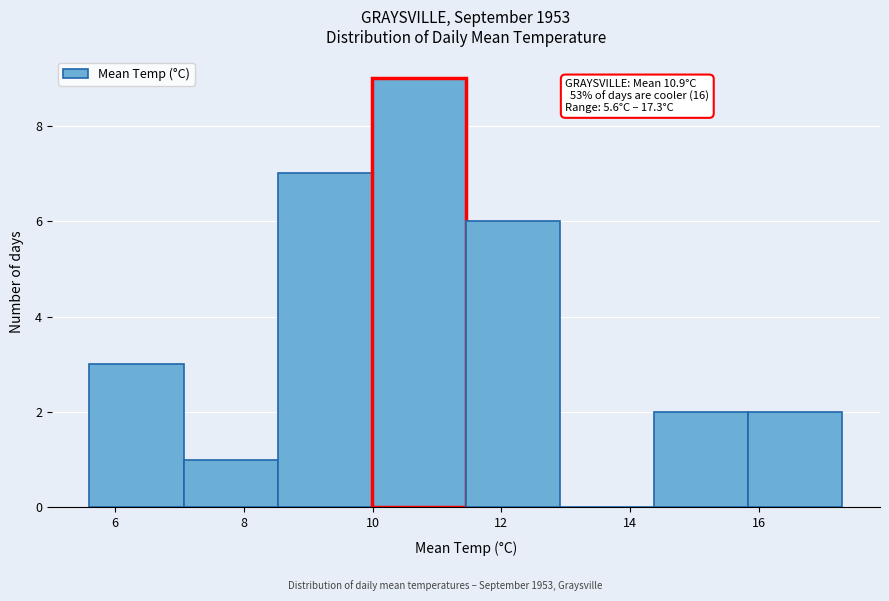

Which range on the x-axis has the tallest bar?

10.0 to 11.4